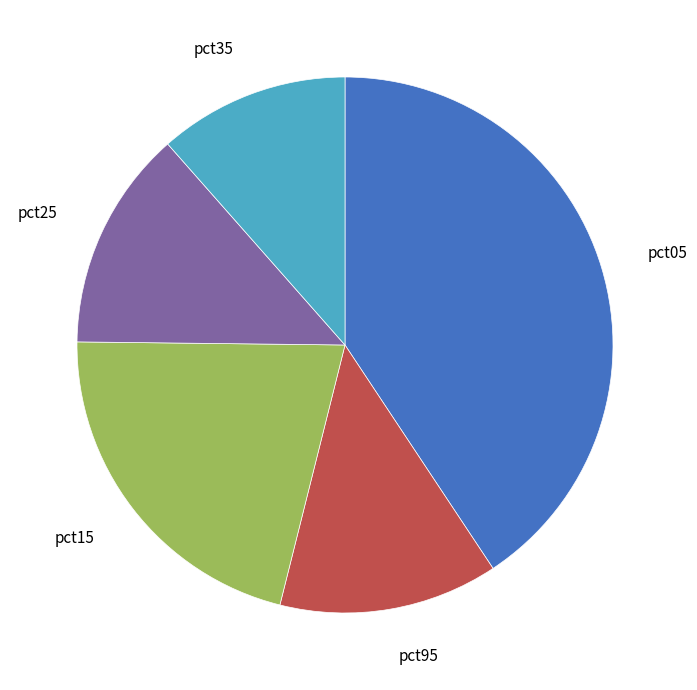

Do pct05 and pct25 together represent more than half of the pie?

Yes